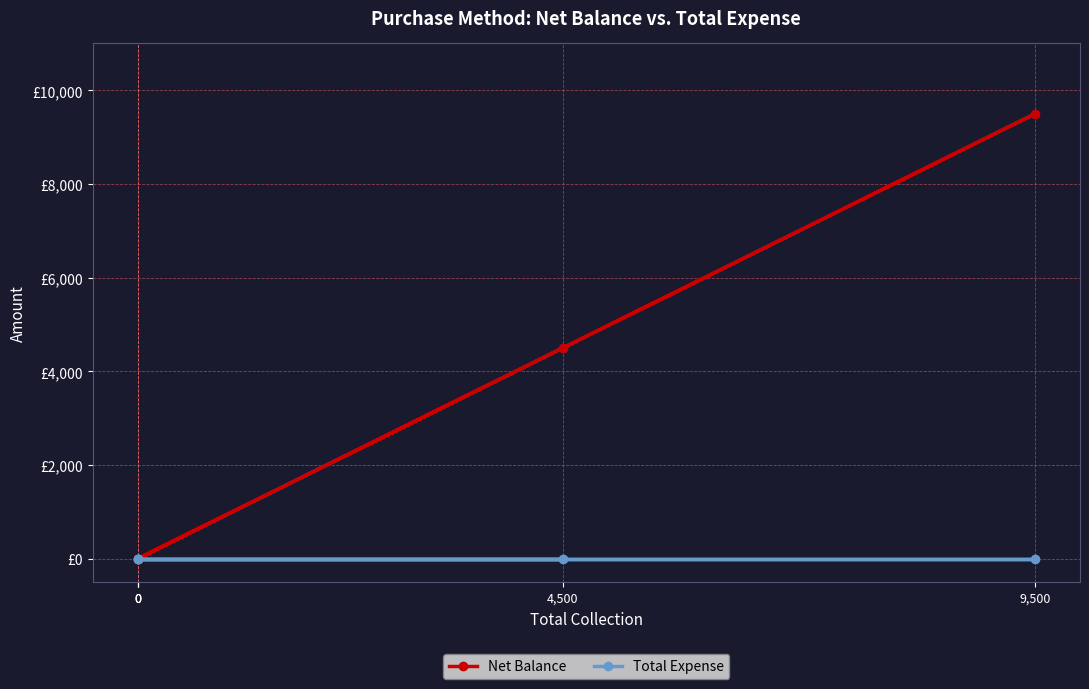

How many values in the Net Balance series exceed 0?

2